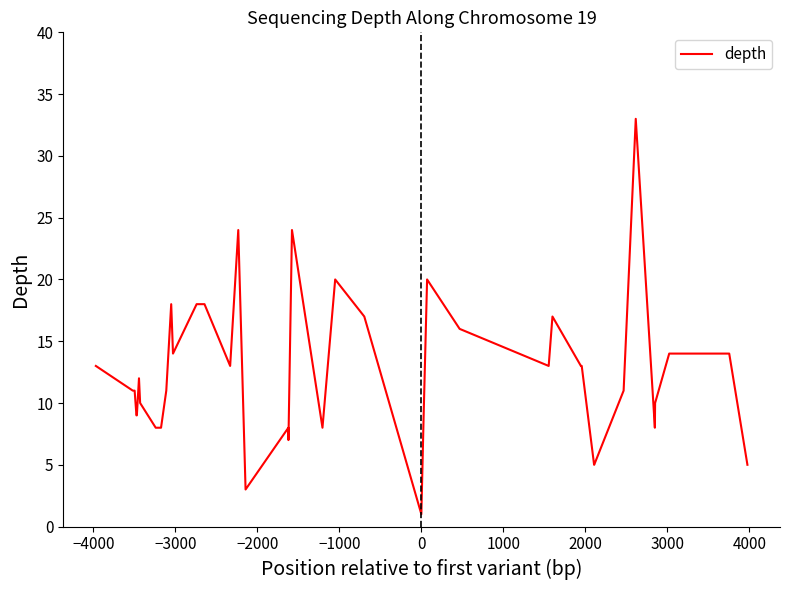

Does the chart have visible grid lines?

No